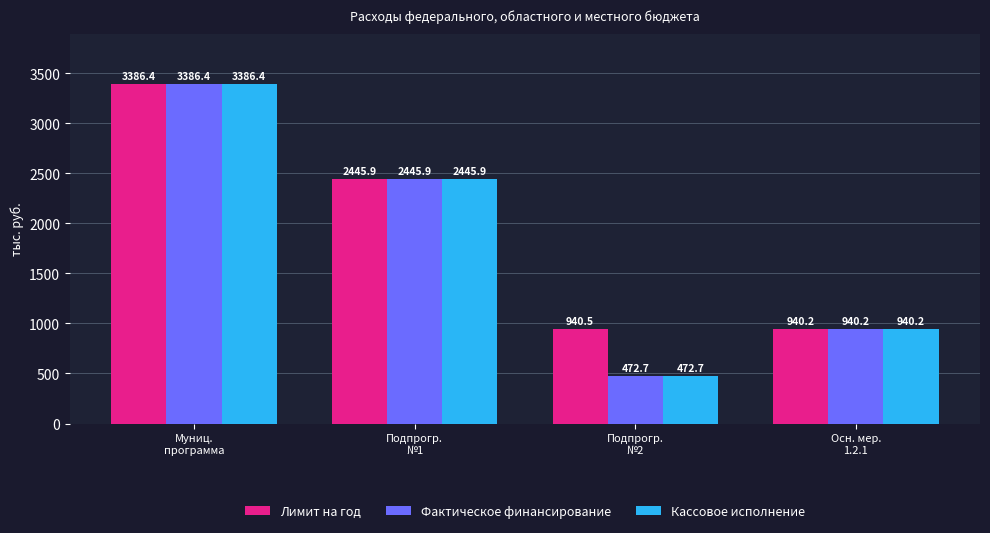

Count the number of data series in this chart.

3